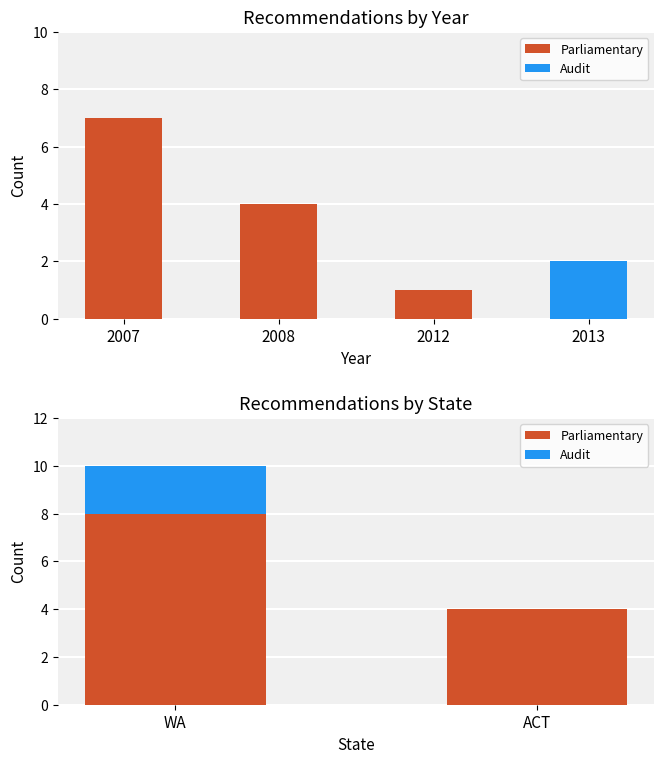

Where is Audit nearest to the value 1?

WA